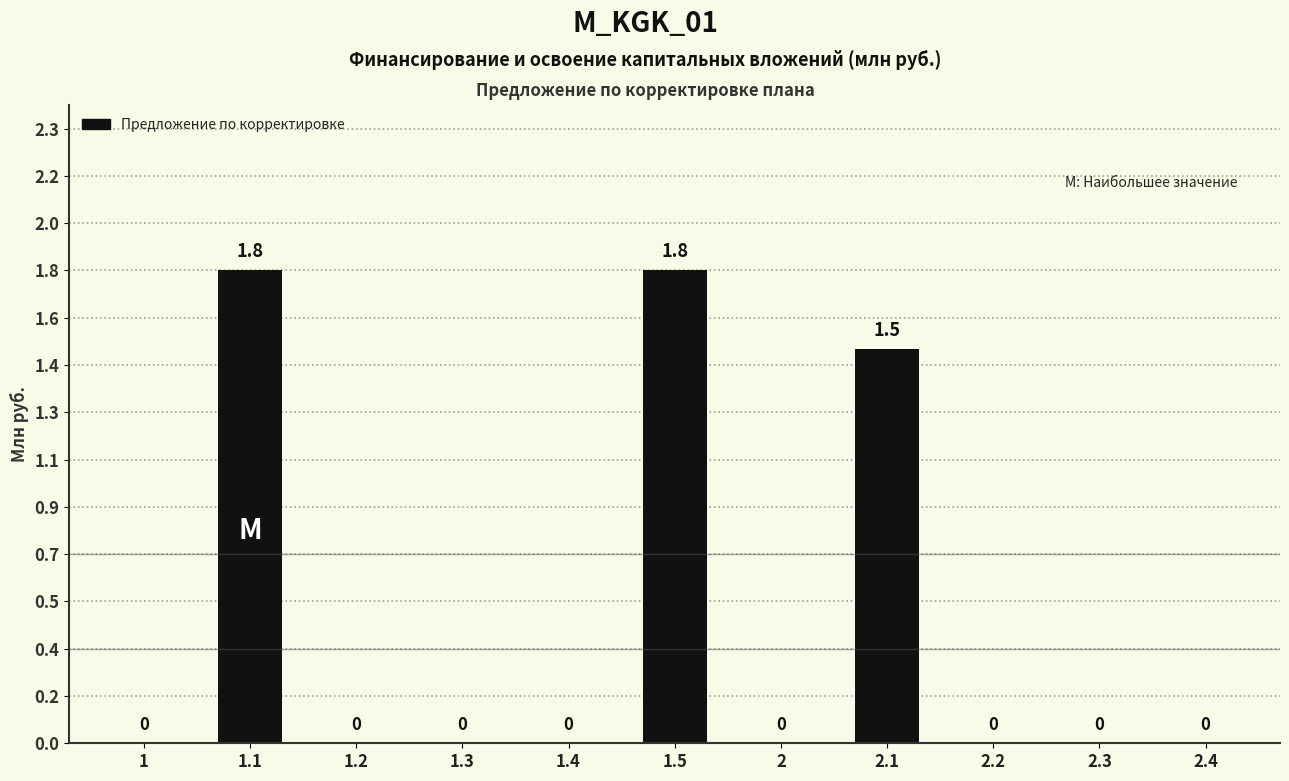

How many bars are there in total?

11